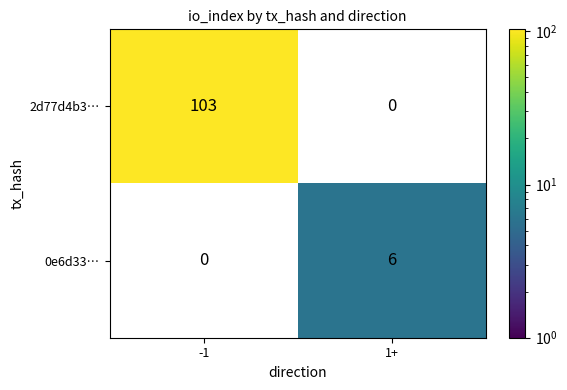

What is the sum of the 2d77d4b3… values at -1 and 1+?

103